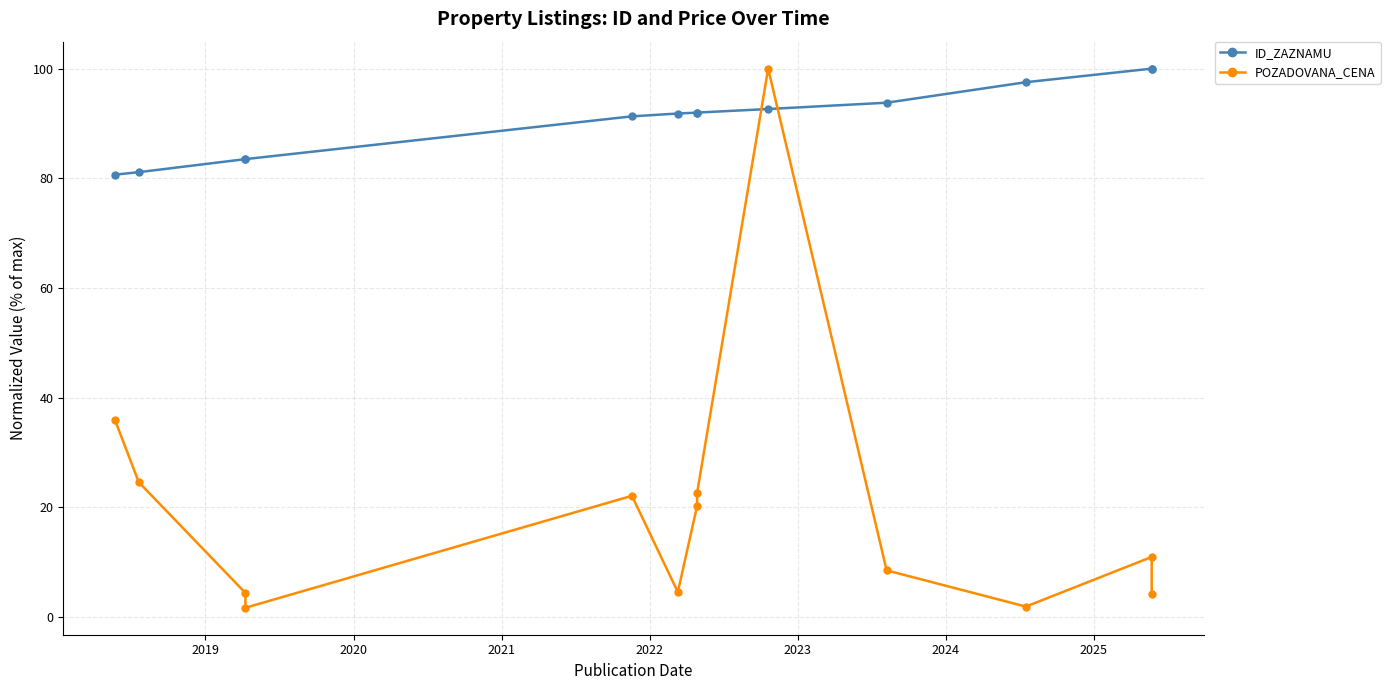

How many lines are shown in the chart?

2